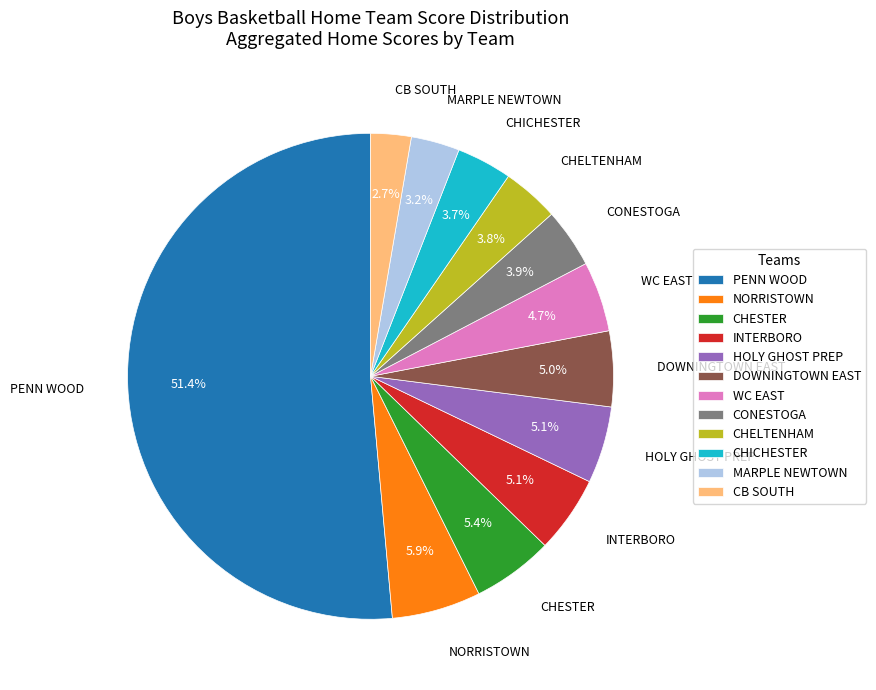

Between NORRISTOWN and PENN WOOD, which is larger?

PENN WOOD